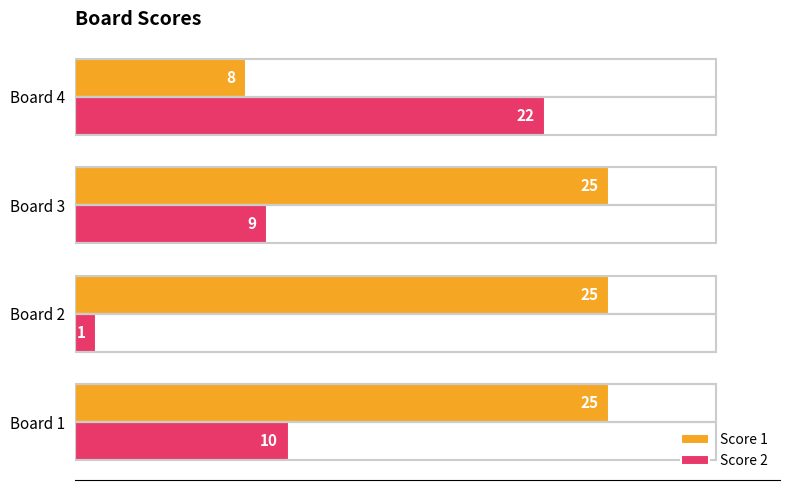

What value does the Score 2 series have at Board 3?

9